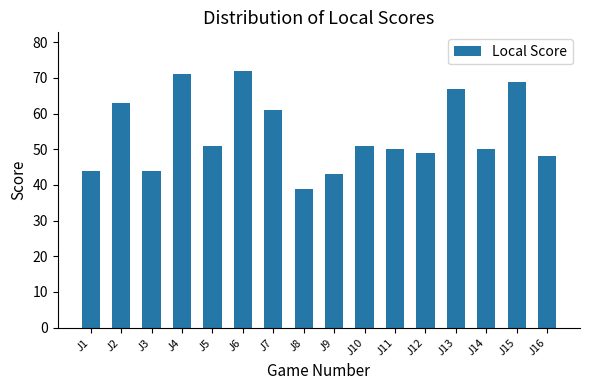

What is the minimum value shown in the chart?

39